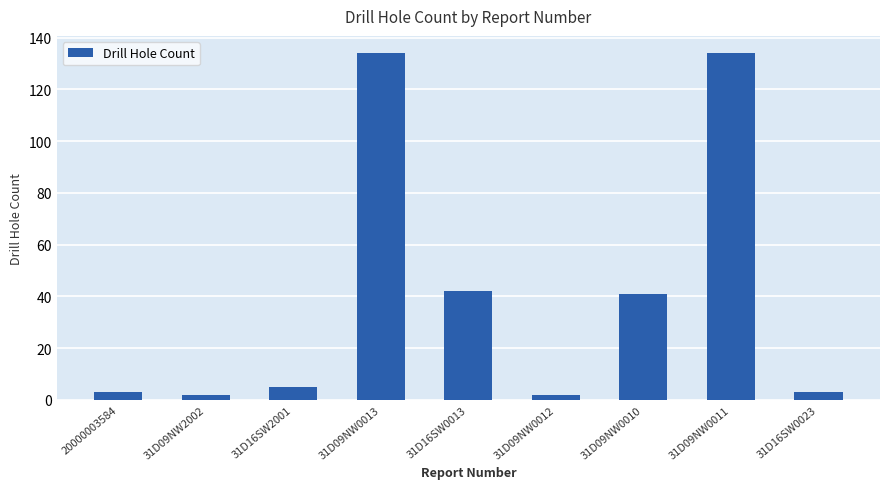

What is the change in value from 31D09NW0013 to 31D16SW0013?

-92